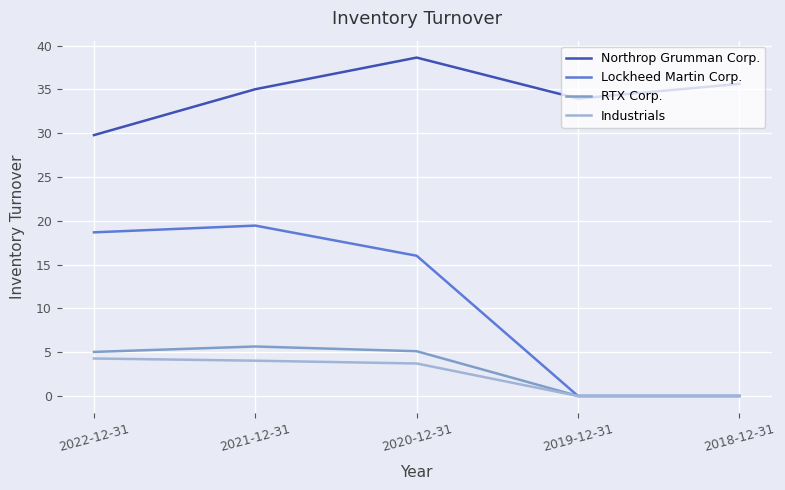

Where does the Industrials series first go above 3?

2022-12-31